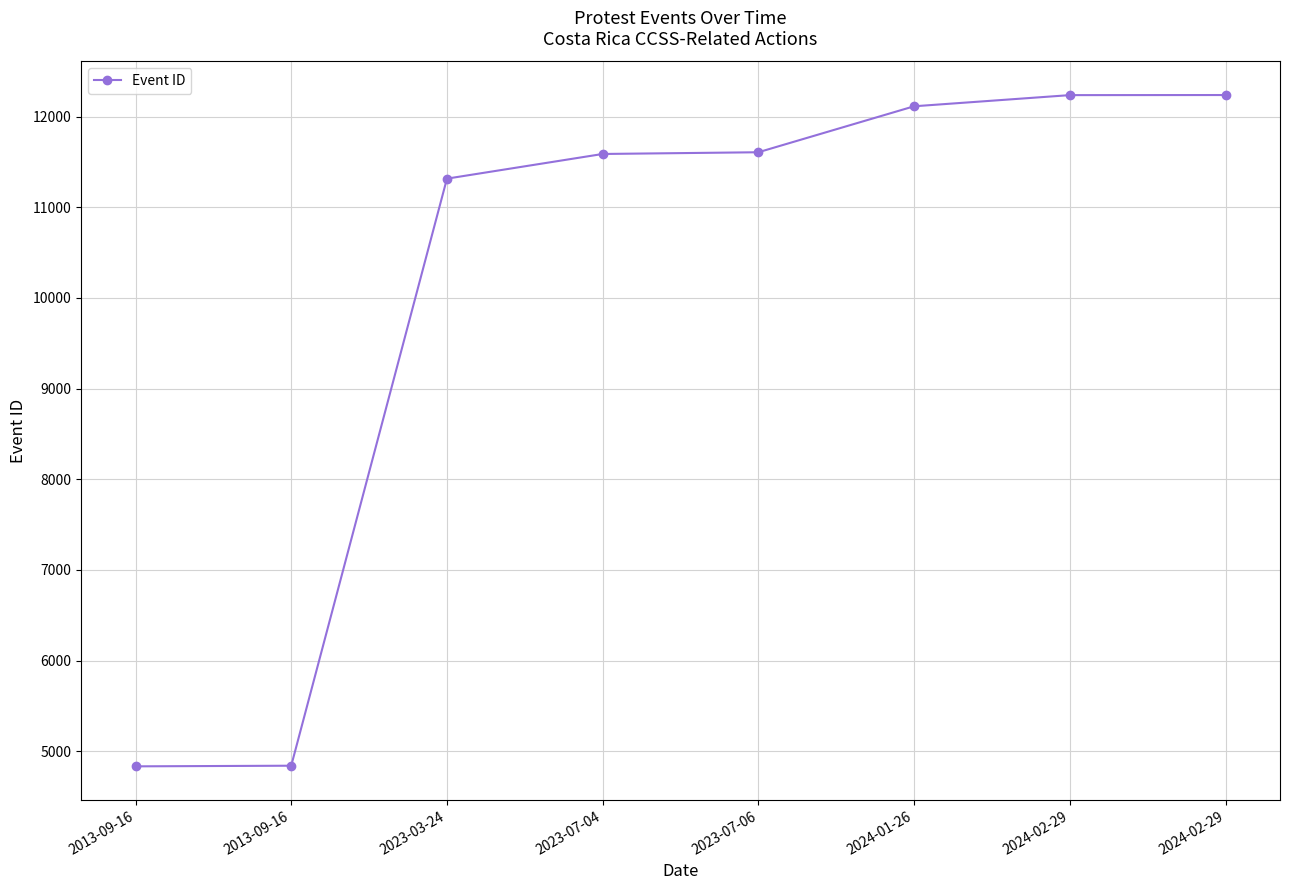

Count the number of data series in this chart.

1